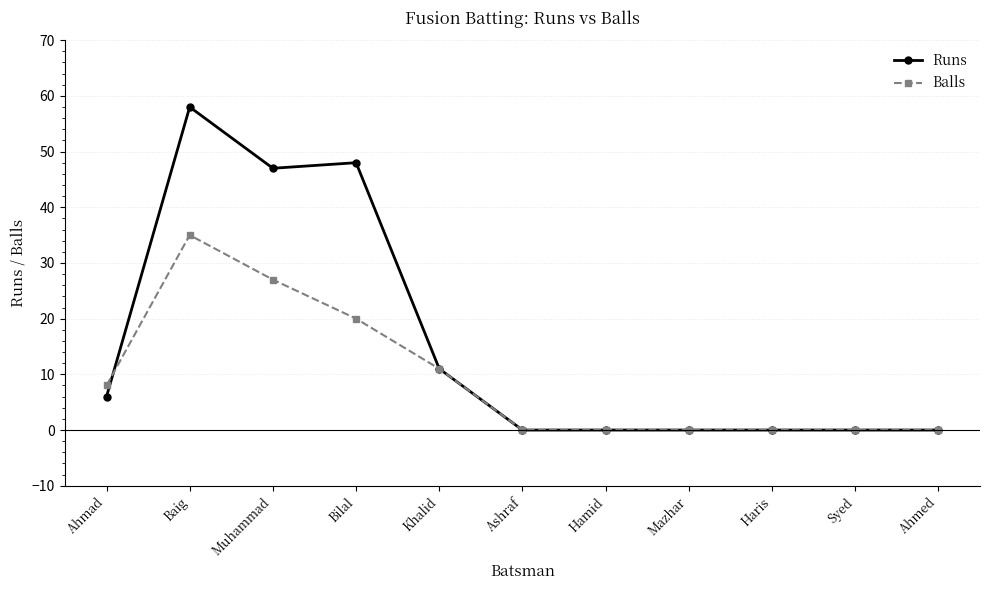

At which label does Balls reach its peak?

Baig